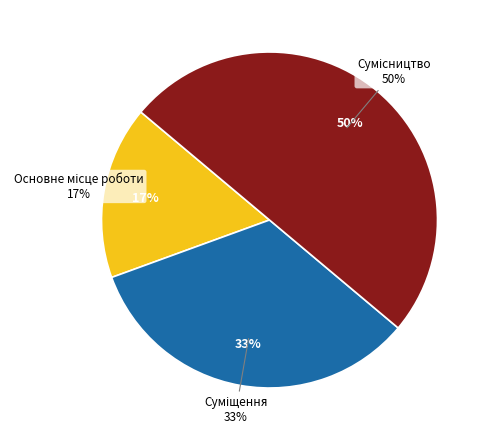

To the nearest percent, what percentage of the pie is Основне місце роботи?

17%